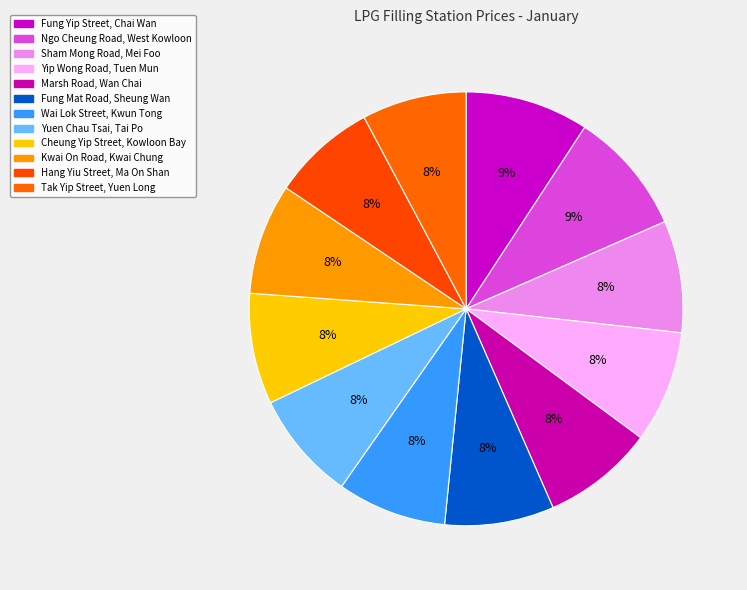

What percentage is the Marsh Road, Wan Chai slice, to the nearest percent?

8%